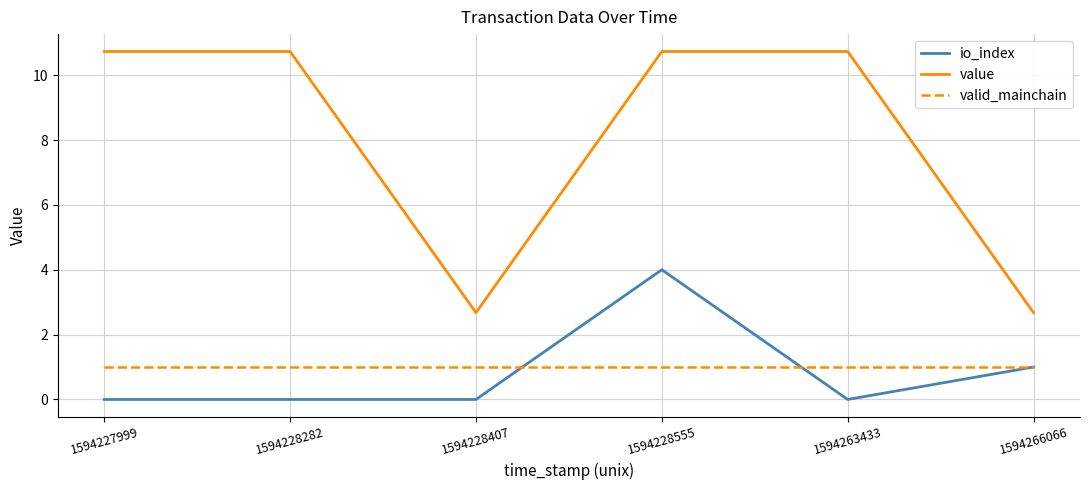

What is the greatest value displayed?

10.7